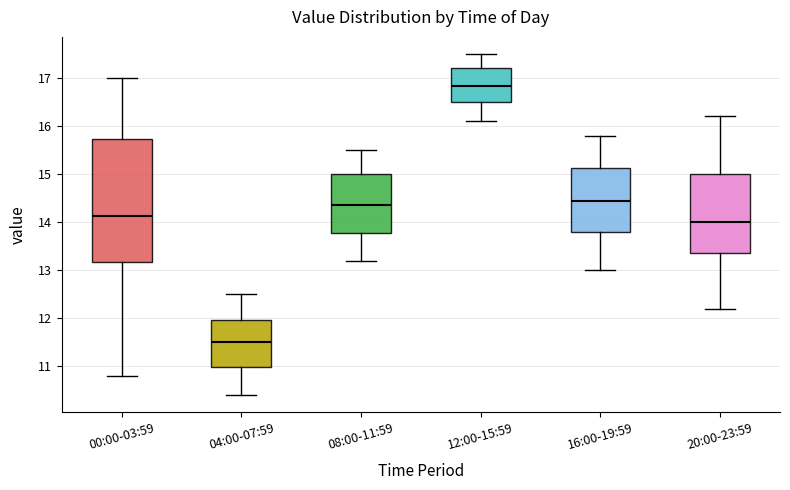

Reading left to right, transcribe this box plot: for each box, give where its median line is, the range the box spans, and where its two whiskers end, as read against the y-axis. The values are not printed on the chart, so give them approximately, as read against the axis.

00:00-03:59: median 14.1, box 13.2 to 15.7, whiskers 10.8 to 17.0
04:00-07:59: median 11.5, box 11.0 to 12.0, whiskers 10.4 to 12.5
08:00-11:59: median 14.4, box 13.8 to 15.0, whiskers 13.2 to 15.5
12:00-15:59: median 16.8, box 16.5 to 17.2, whiskers 16.1 to 17.5
16:00-19:59: median 14.5, box 13.8 to 15.1, whiskers 13.0 to 15.8
20:00-23:59: median 14.0, box 13.4 to 15.0, whiskers 12.2 to 16.2